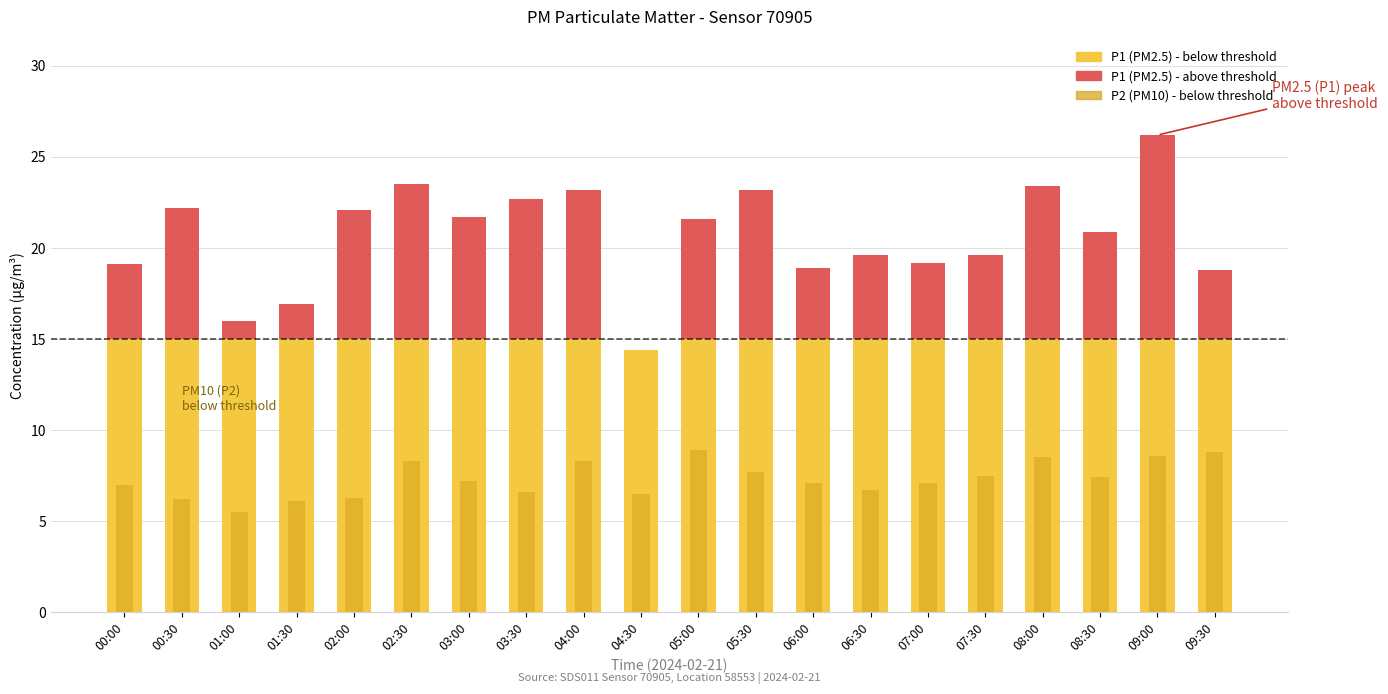

Is it true that P1 equals 39.4 at 00:30?

False